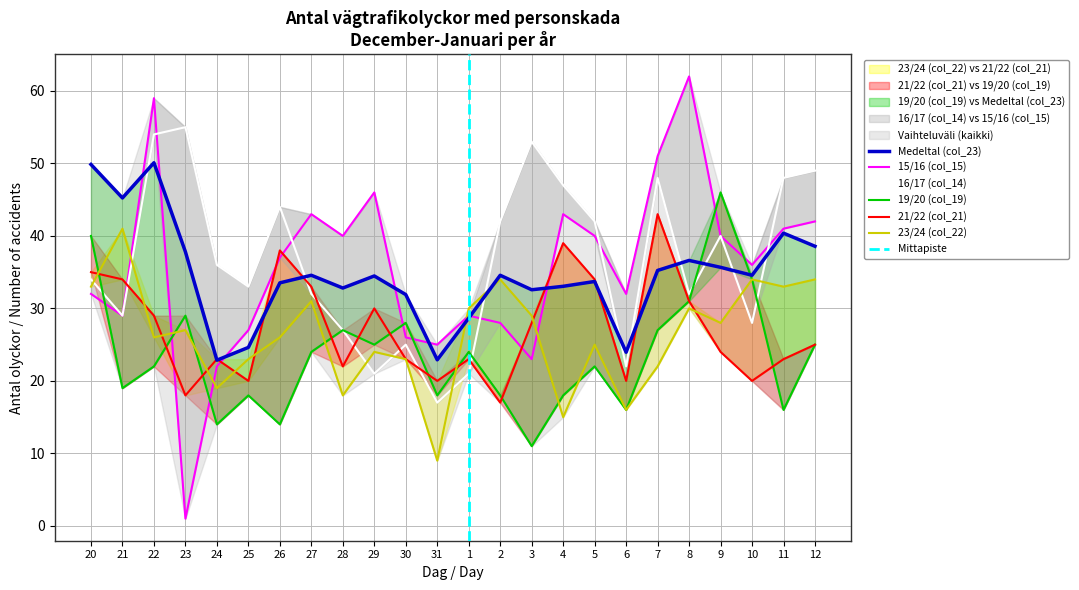

What is the difference between the 23/24 (col_22) values at 7 and 4?

7.0